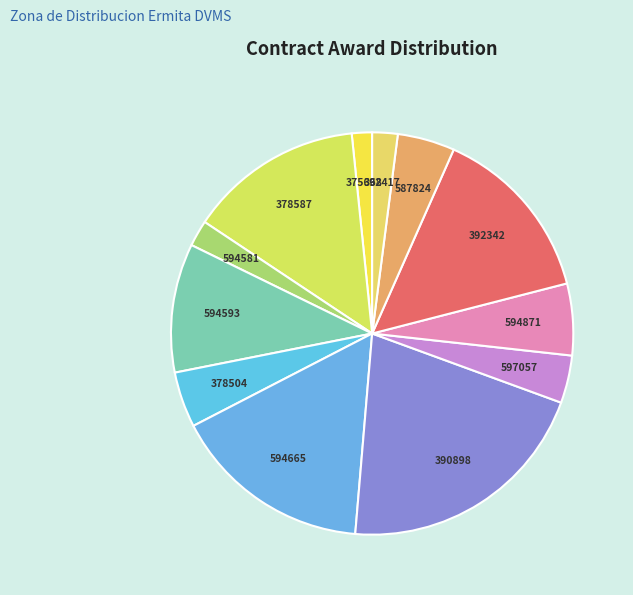

Is the sum of 392417 and 587824 greater than half?

No